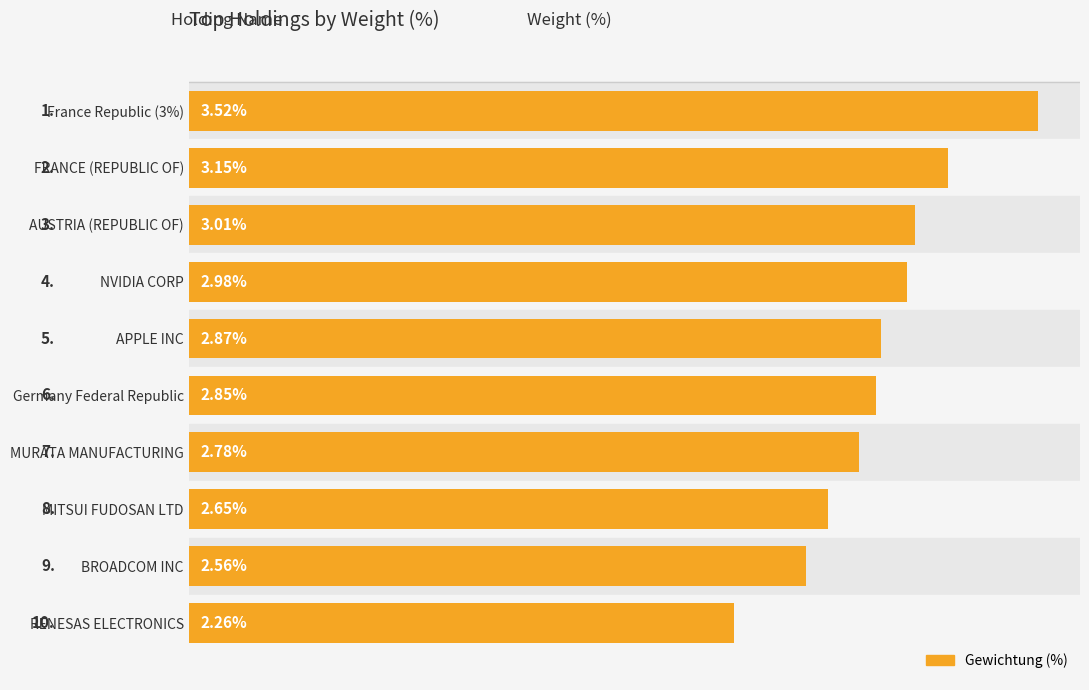

List the labels in order of value, largest first.

France Republic (3%), FRANCE (REPUBLIC OF), AUSTRIA (REPUBLIC OF), NVIDIA CORP, APPLE INC, Germany Federal Republic, MURATA MANUFACTURING, MITSUI FUDOSAN LTD, BROADCOM INC, RENESAS ELECTRONICS